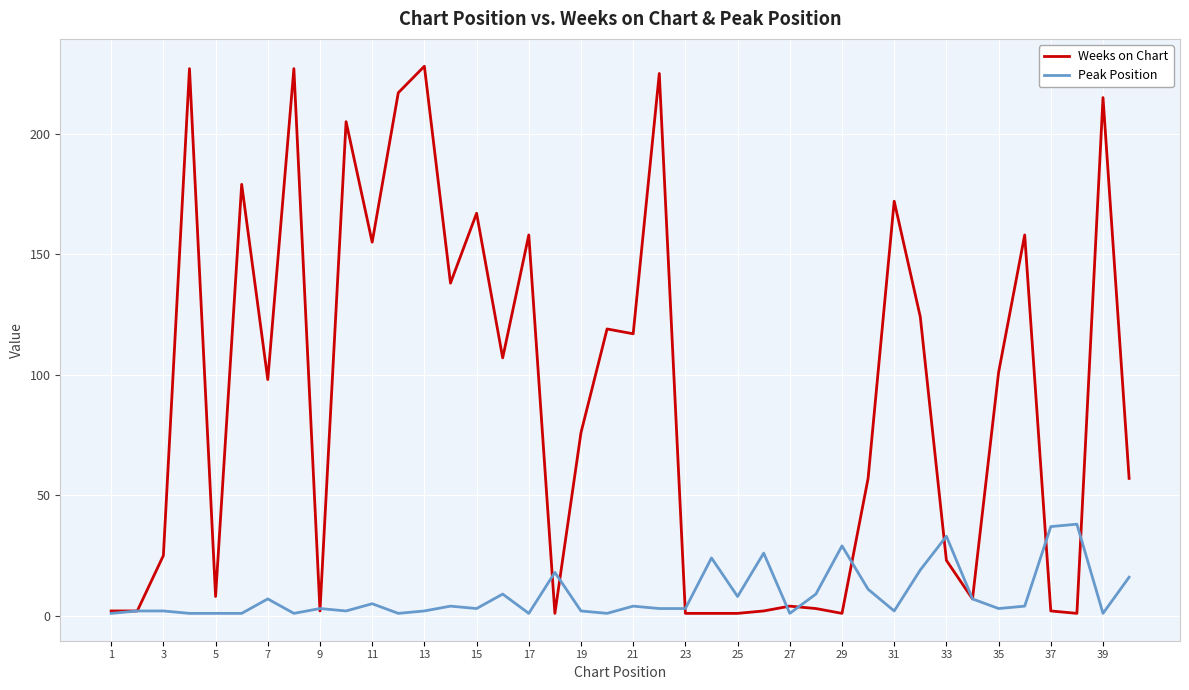

True or false: Peak Position has more than 2 interior local peaks.

True